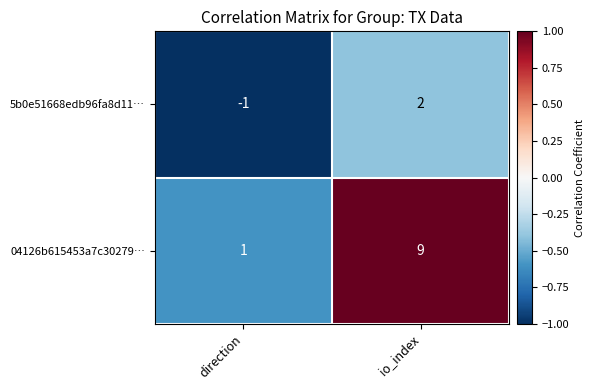

At which category is the sum across all series the highest?

io_index